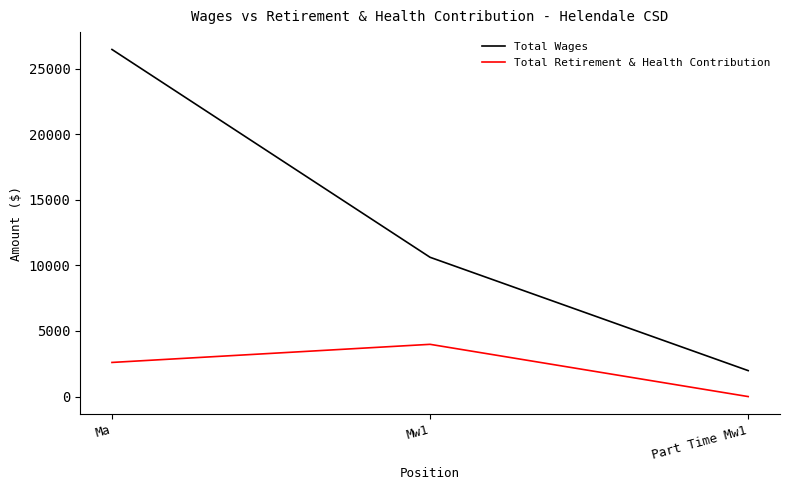

Between Ma and Mw1, which series saw the biggest shift?

Total Wages